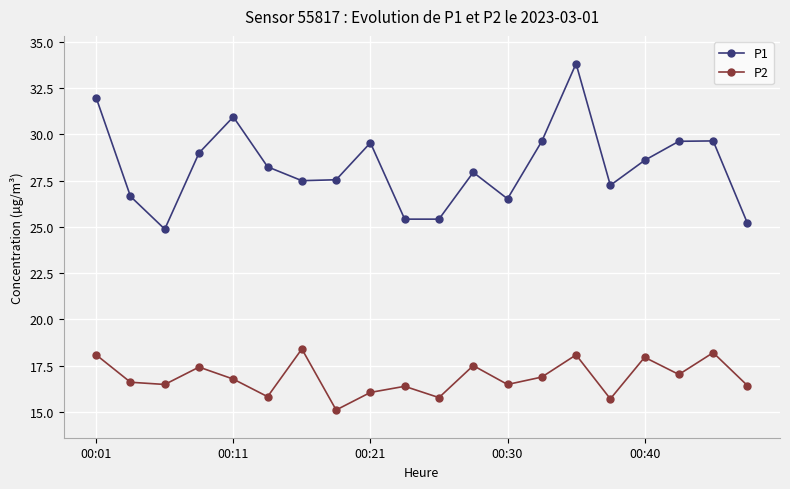

Rank the series by their maximum value, from lowest to highest.

P2, P1